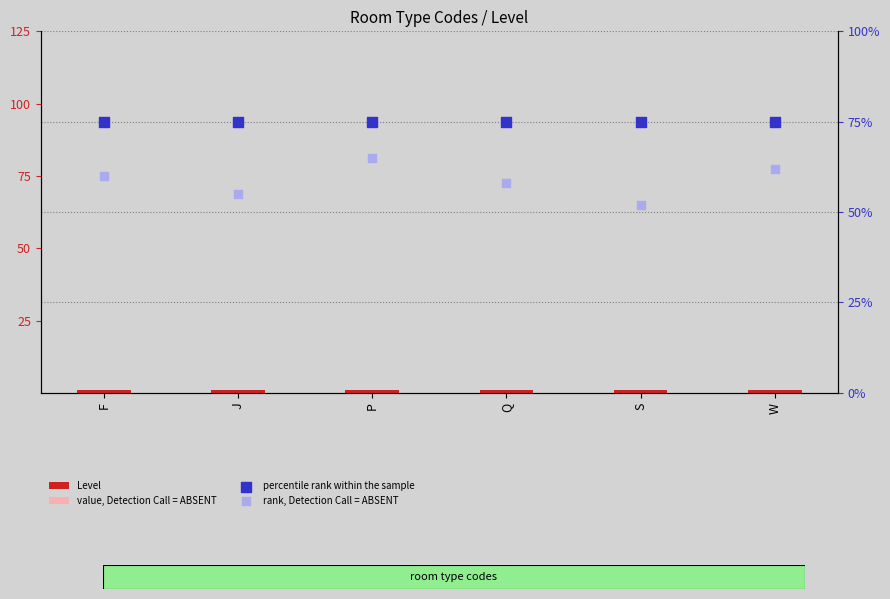

Is the value of Level at S greater than the value of percentile rank within the sample at P?

No